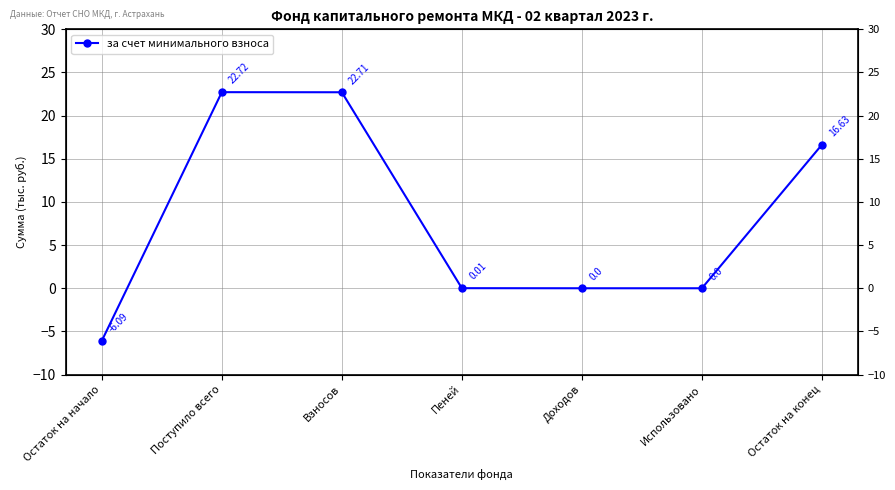

What is the maximum value shown in the chart?

22.7